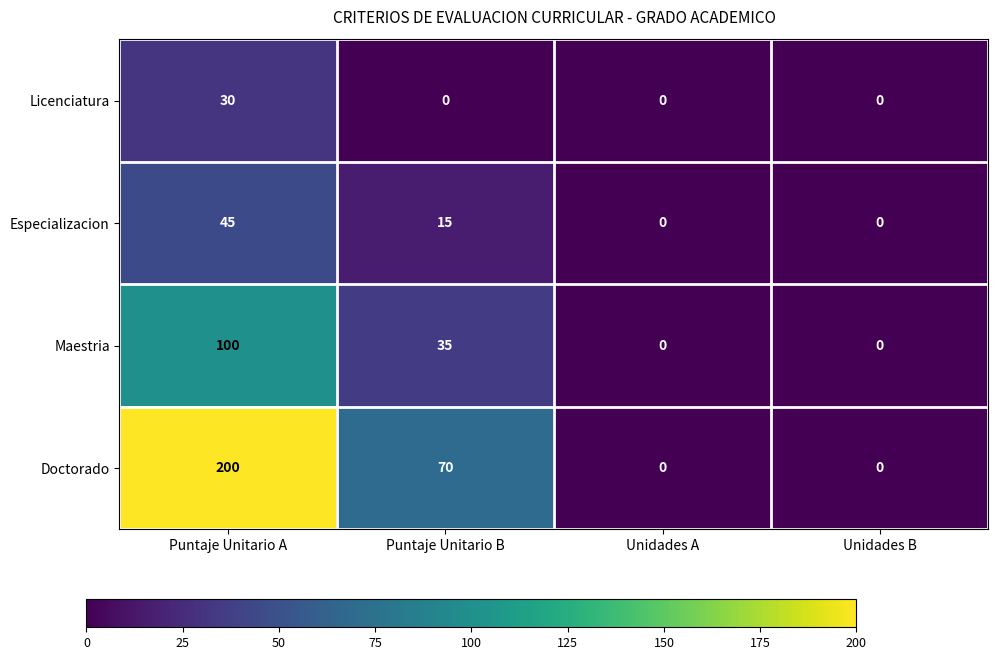

What is the difference between the highest and lowest values at Puntaje Unitario B?

70